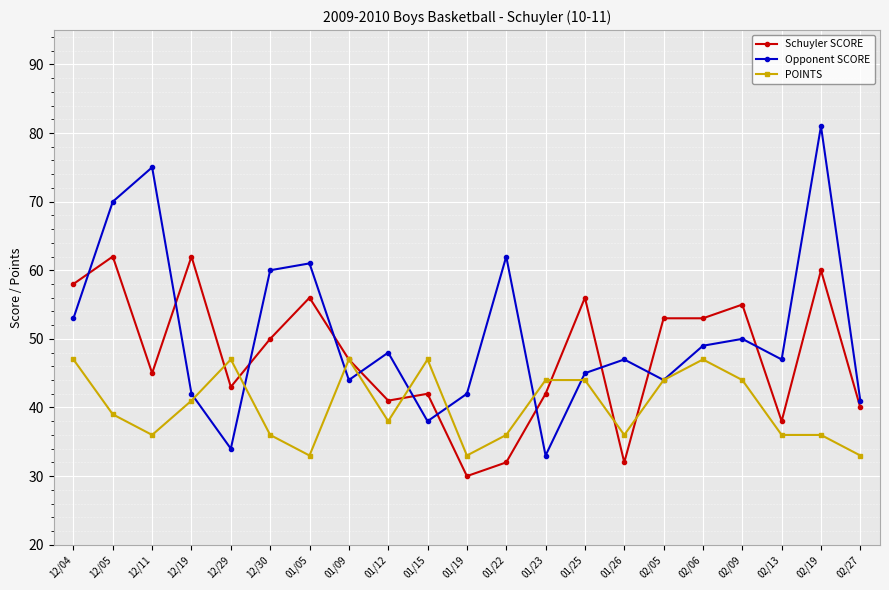

Rank the series by their average value, from highest to lowest.

Opponent SCORE, Schuyler SCORE, POINTS